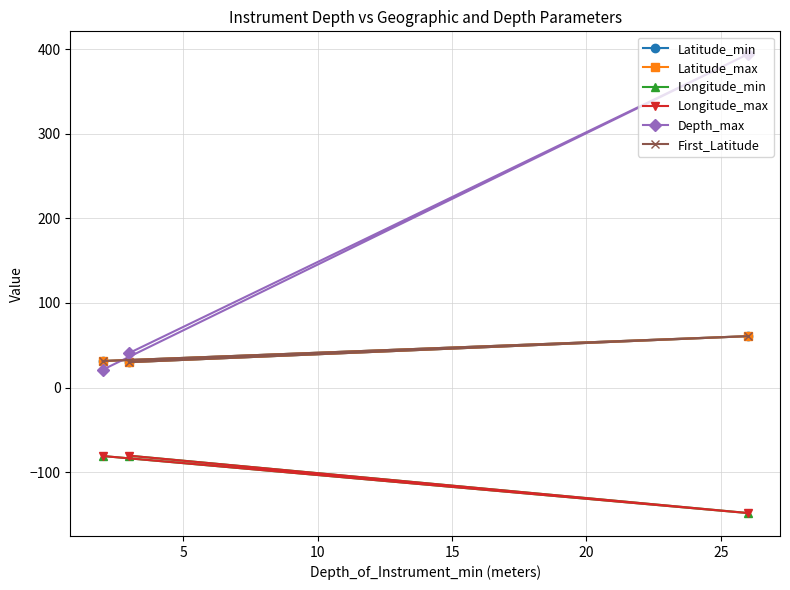

Reading right to left, transcribe all the data shown in this chart.

Latitude_min: 31.4	60.8	30.0
Latitude_max: 31.4	60.8	30.0
Longitude_min: -80.9	-148.3	-80.5
Longitude_max: -80.9	-148.3	-80.5
Depth_max: 21.0	394.0	41.0
First_Latitude: 31.4	60.8	30.0